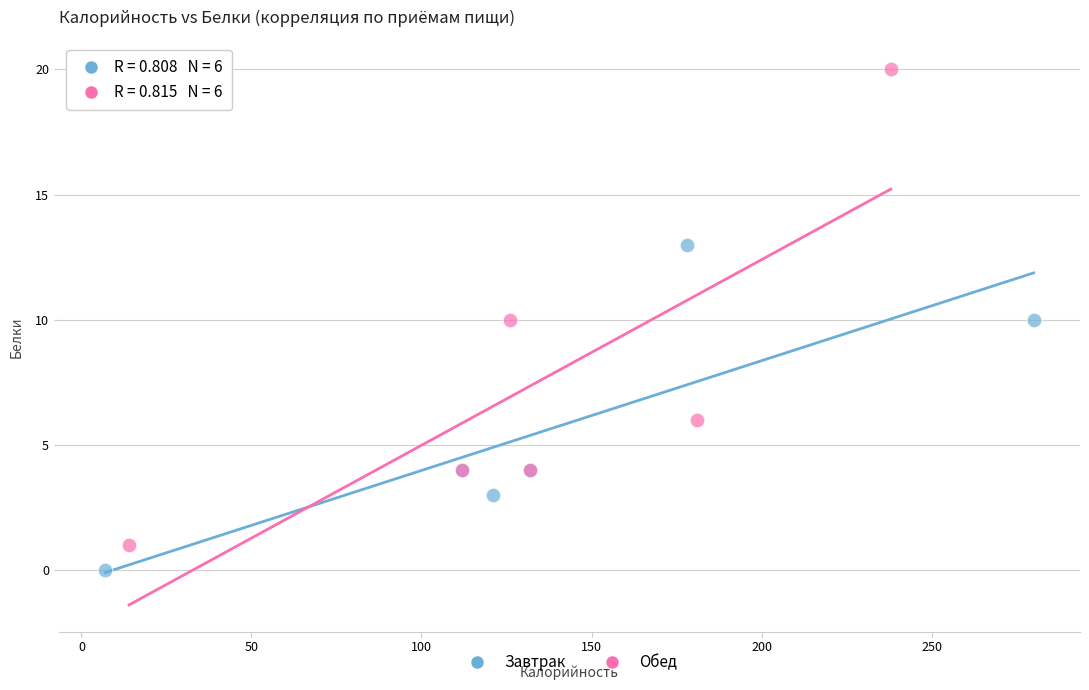

Which series has the largest Y range (max minus min)?

Обед